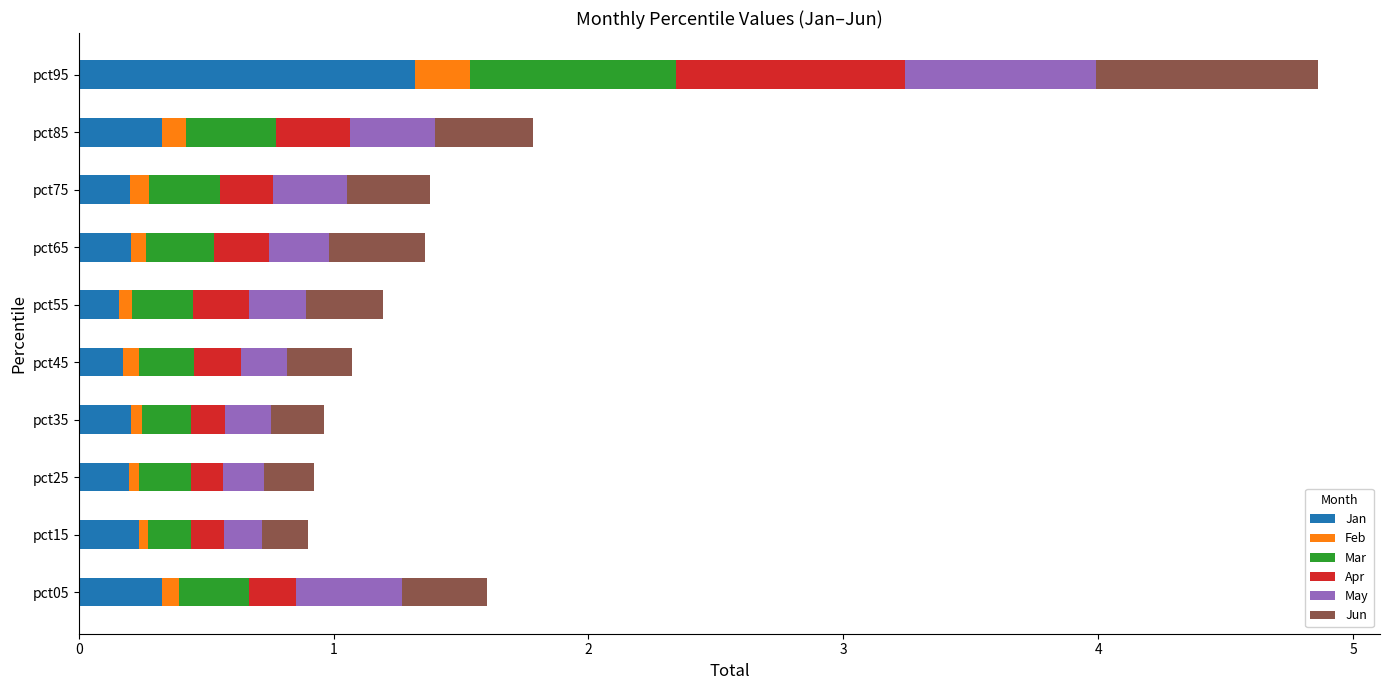

The Jan series shows 0.2 at pct55. True or false?

True